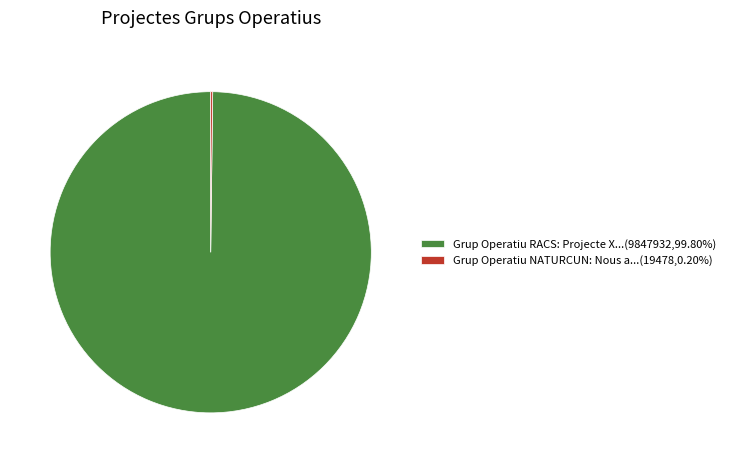

Does Grup Operatiu RACS: Projecte X...(9847932,99.80%) account for over 50% of the chart?

Yes